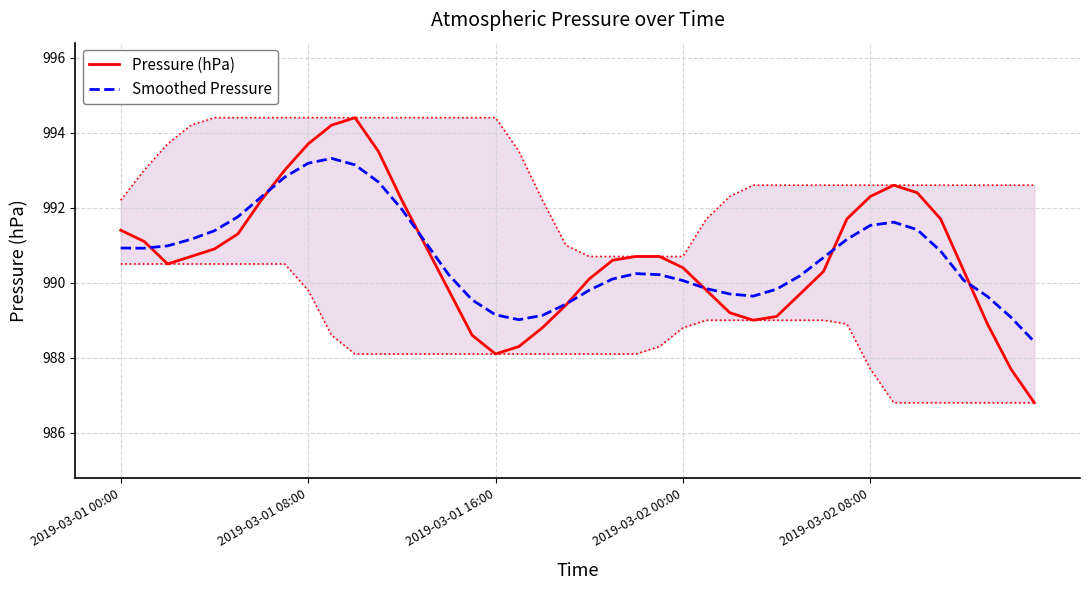

Which has a higher value, 6 or 15?

6